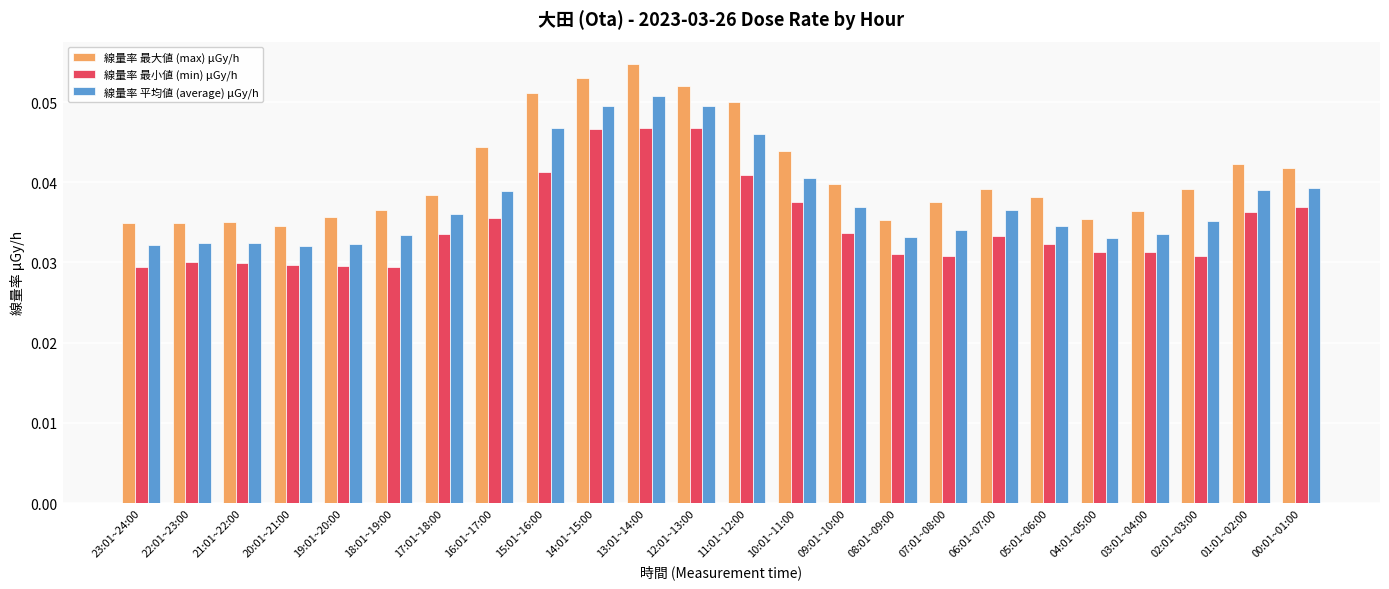

What is the label of the 14th bar from the left?

10:01~11:00